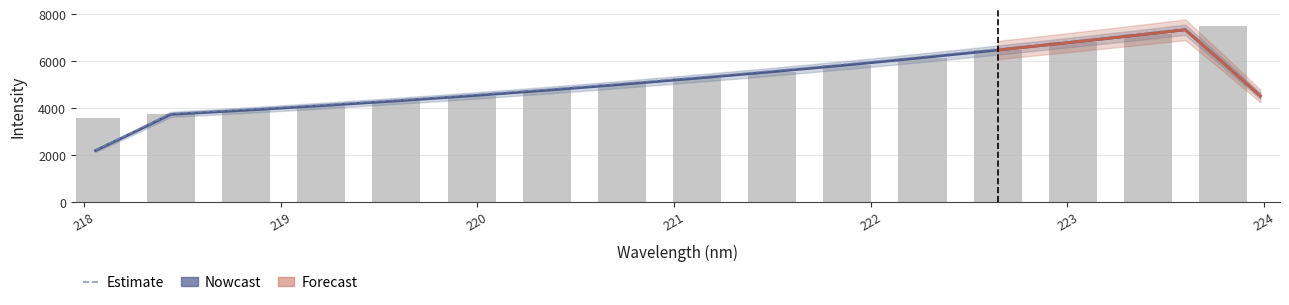

What is the greatest value displayed?

7707.0